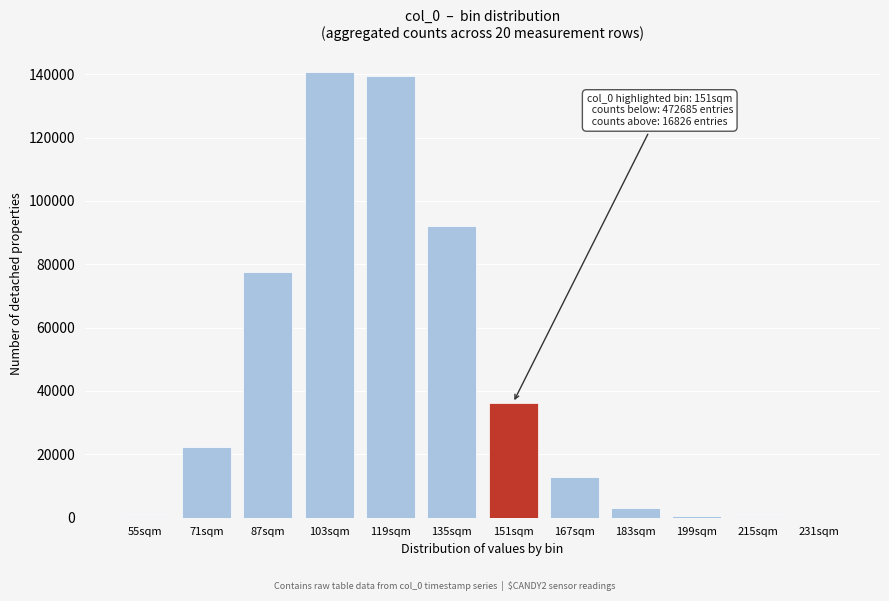

At which label is the value closest to 70423?

87sqm